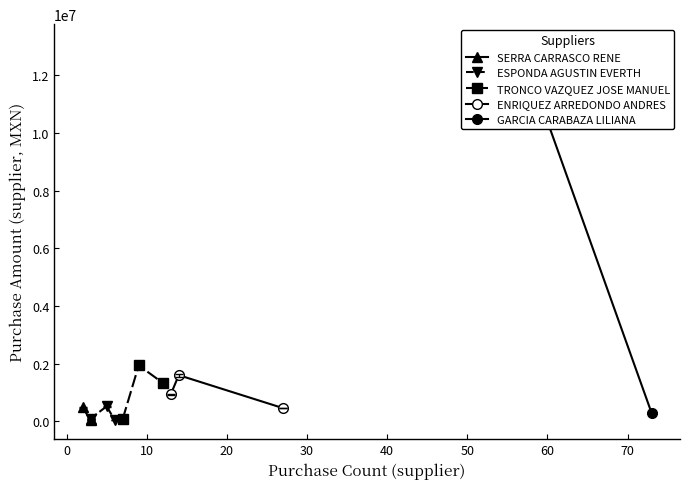

What is the maximum value for ESPONDA AGUSTIN EVERTH?

513518.3